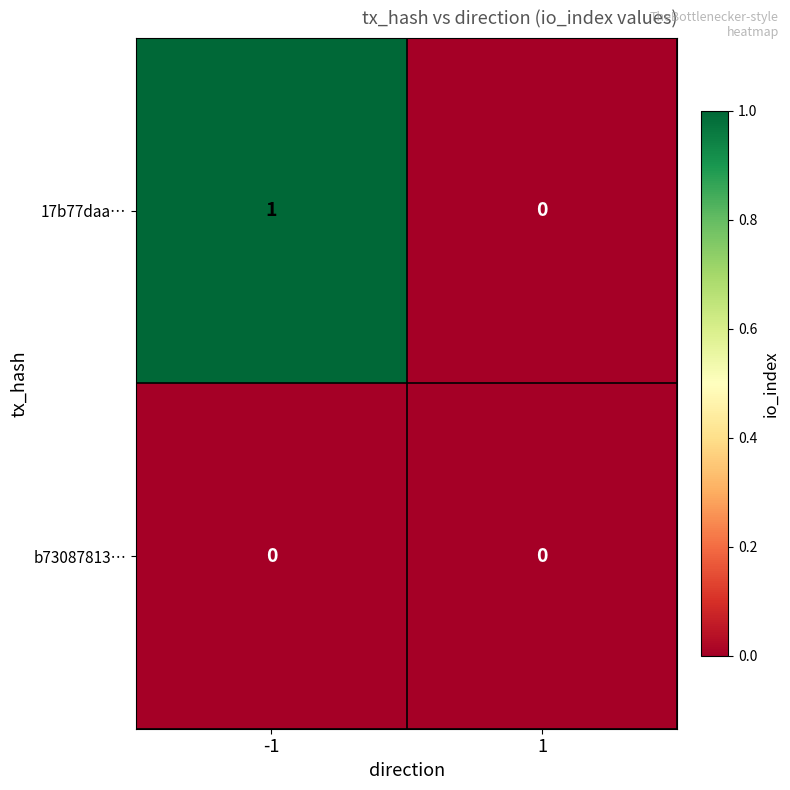

How many categories are shown in the chart?

2